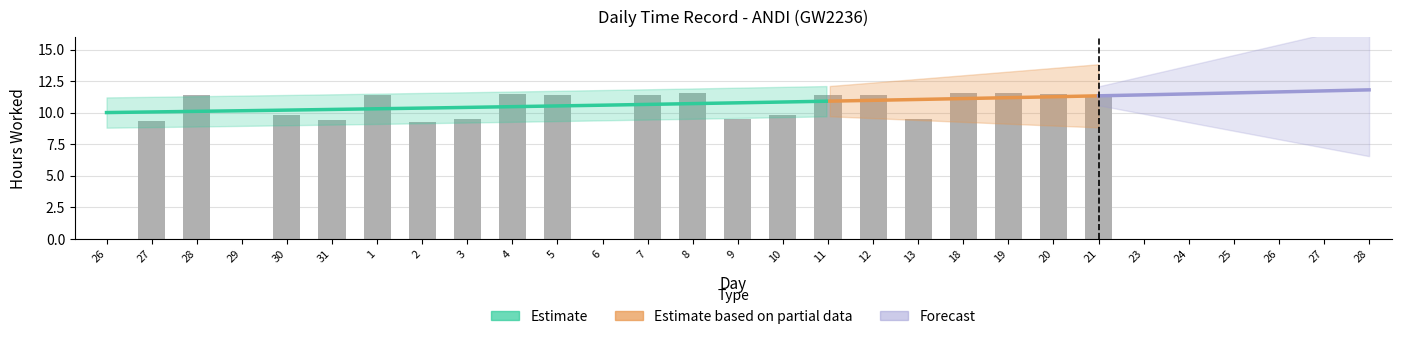

Reading right to left, what are all the values shown in this chart?

21=11.4	20=11.4	19=11.5	18=11.6	13=9.5	12=11.4	11=11.4	10=9.9	9=9.5	8=11.6	7=11.4	6=0.0	5=11.4	4=11.5	3=9.5	2=9.3	1=11.4	31=9.4	30=9.8	29=0.0	28=11.4	27=9.3	26=0.0